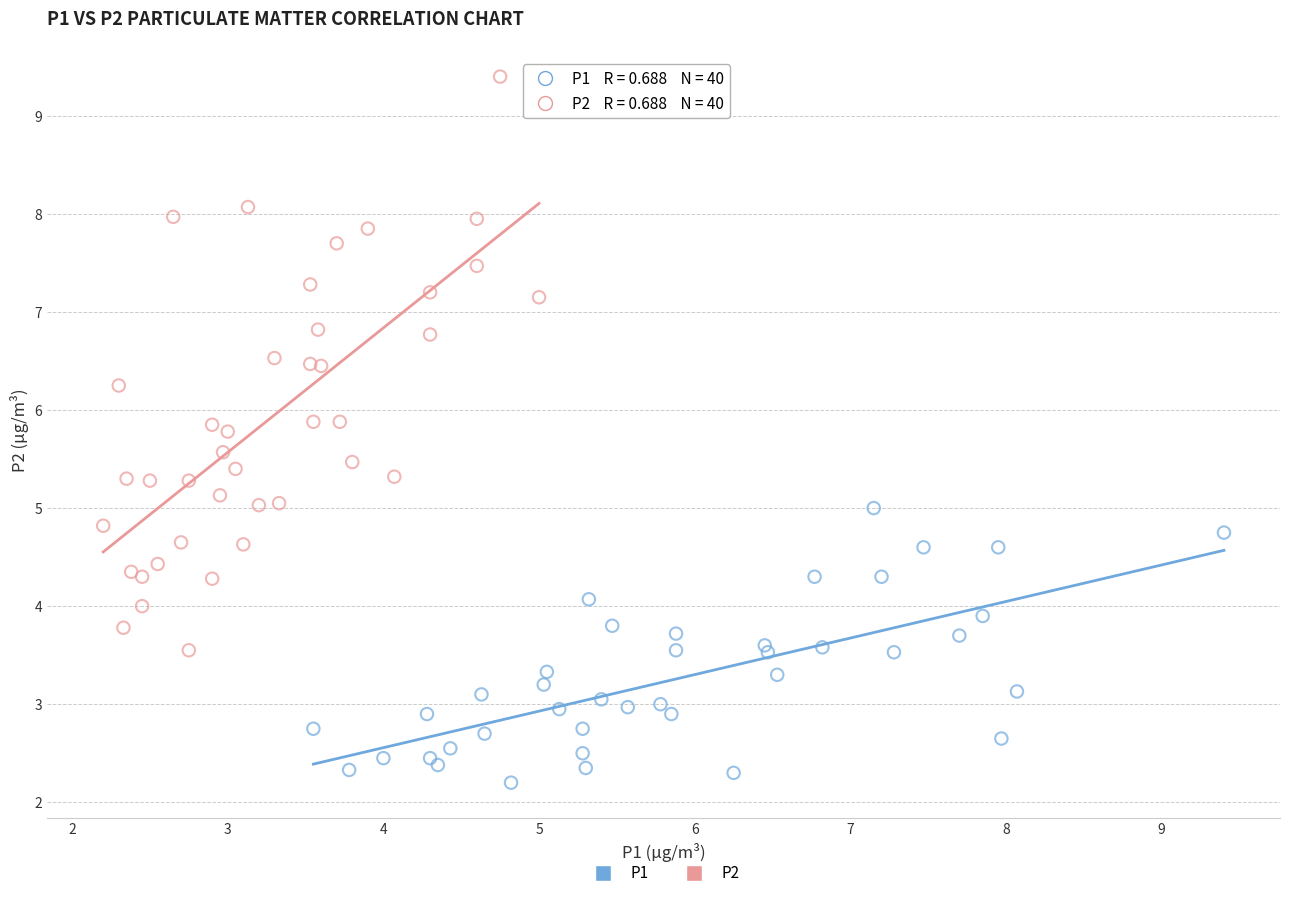

Which series contains the highest Y value?

P2